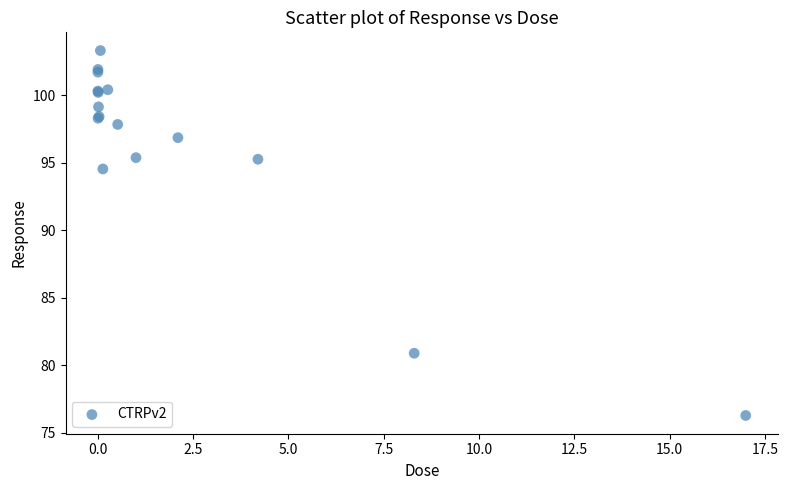

What Y value in the scatter plot is closest to 89?

94.5